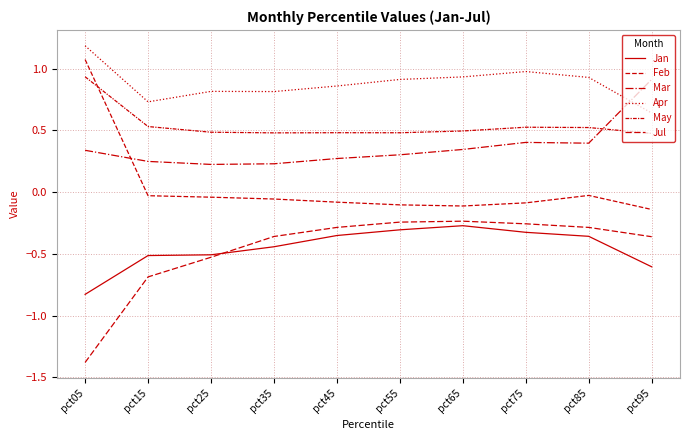

Rank the series by their maximum value, from highest to lowest.

Apr, Feb, May, Mar, Jul, Jan